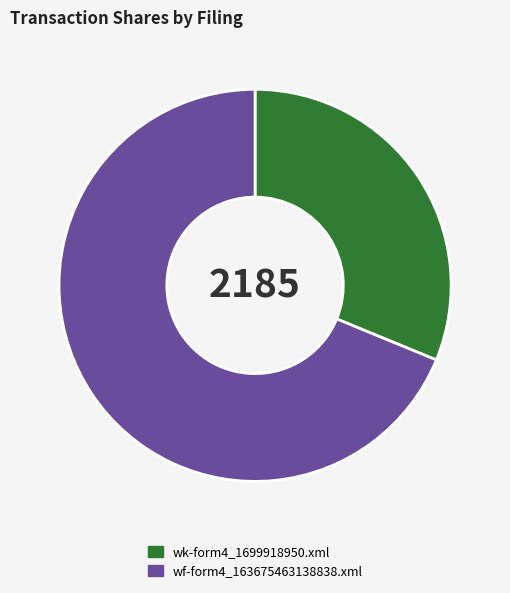

How many segments does this pie chart have?

2